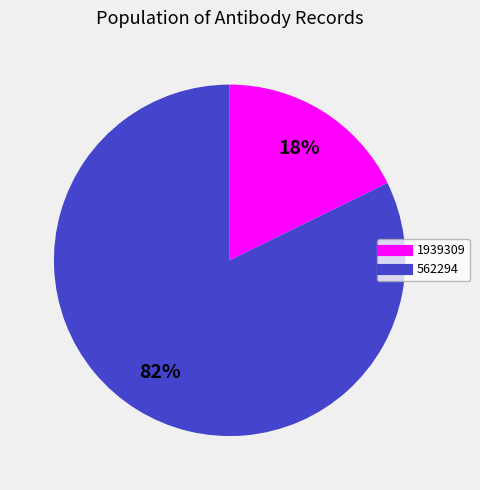

The 562294 slice represents 94% of the pie. True or false?

False